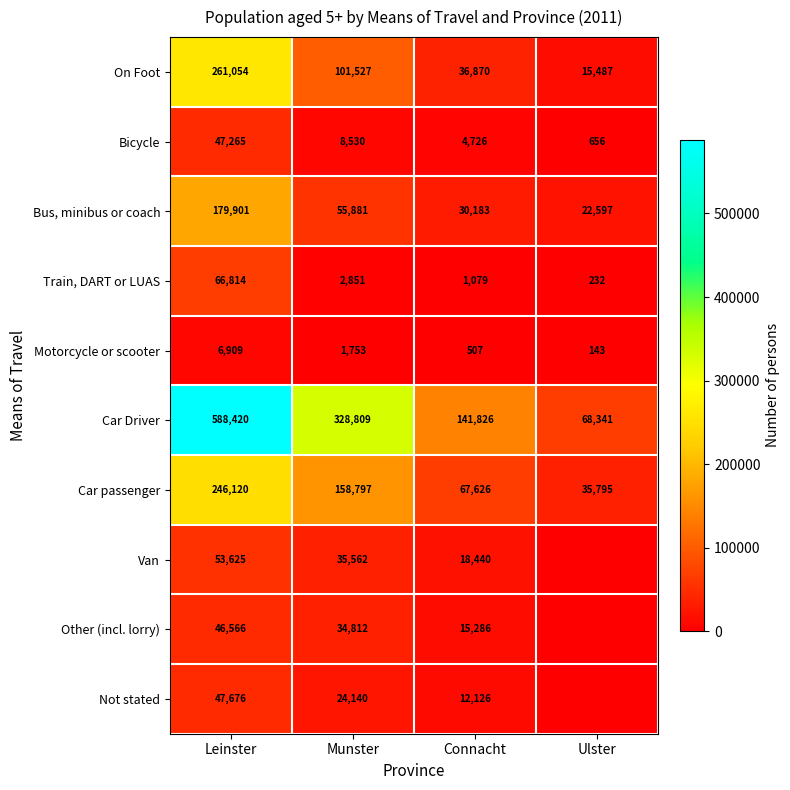

Is the value of Not stated at Leinster greater than the value of Car passenger at Ulster?

Yes